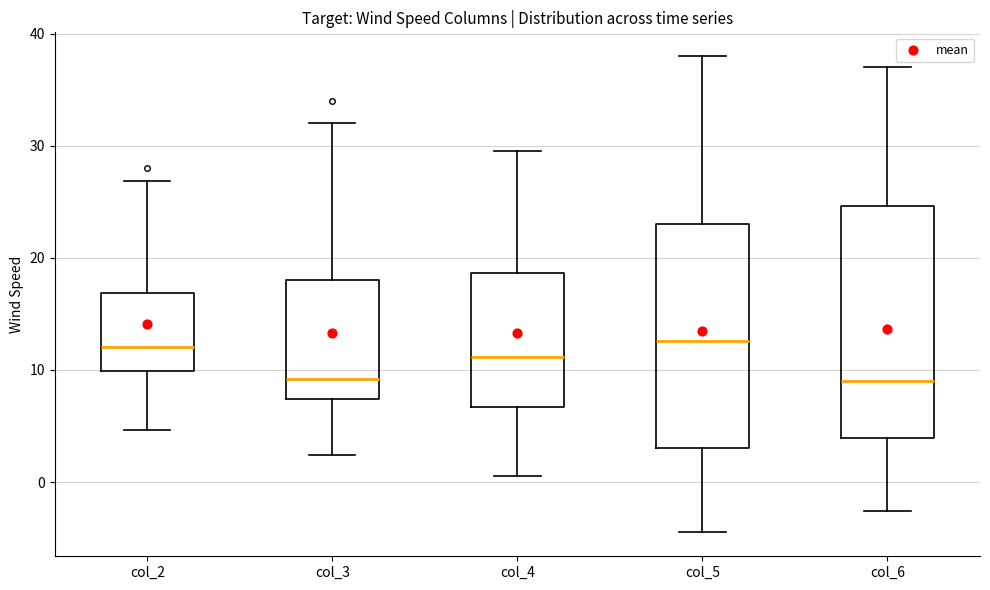

Reading left to right, read every box against the y-axis: the position of its median line, the range the box covers, and the ends of its whiskers. The values are not printed on the chart, so give them approximately, as read against the axis.

col_2: median 12, box 10 to 17, whiskers 5 to 27
col_3: median 9, box 7 to 18, whiskers 2 to 32
col_4: median 11, box 7 to 19, whiskers 1 to 30
col_5: median 13, box 3 to 23, whiskers -4 to 38
col_6: median 9, box 4 to 25, whiskers -3 to 37